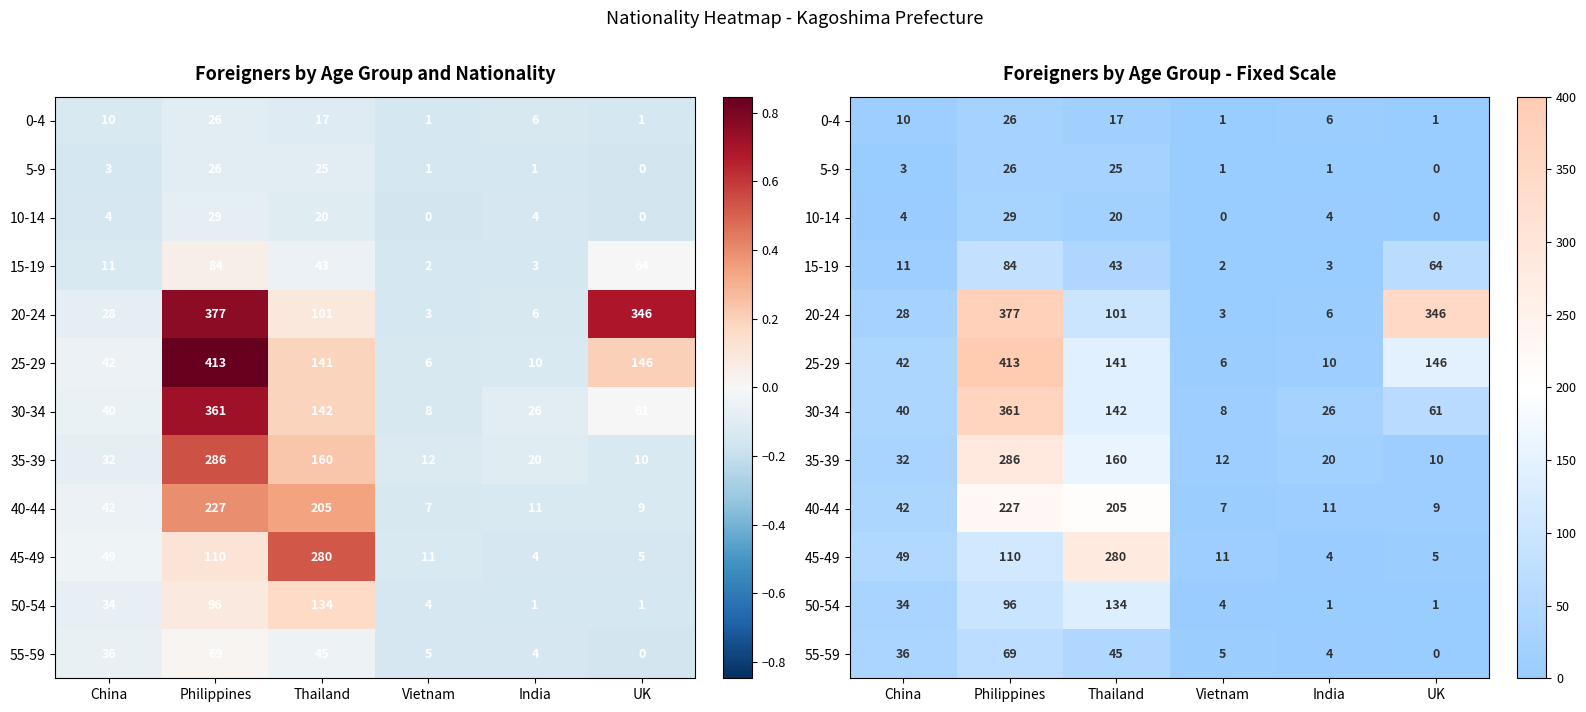

Where does the 5-9 series first go above 3?

Philippines